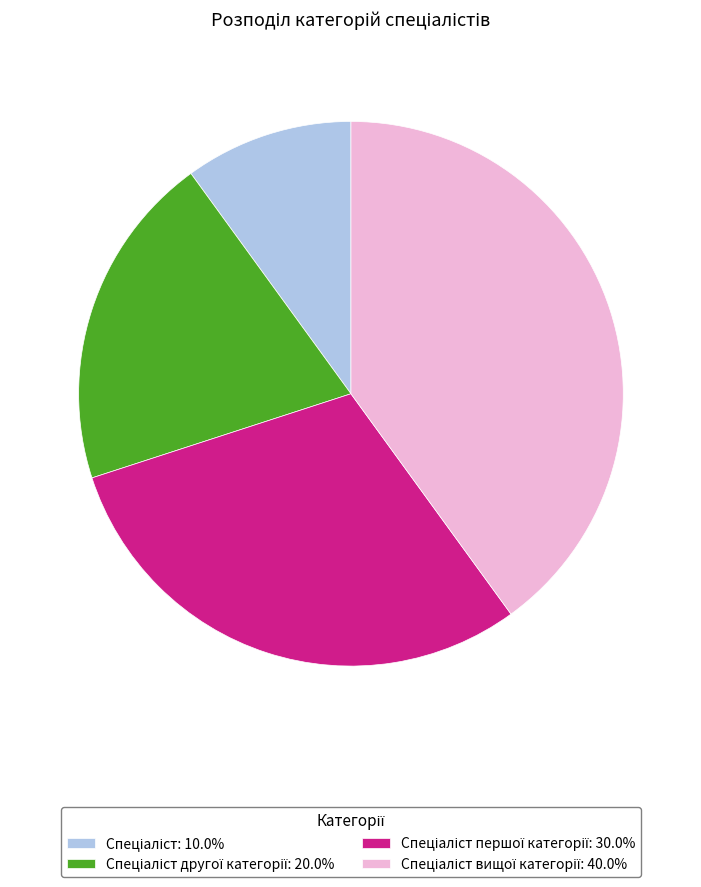

Count the number of slices in the pie.

4